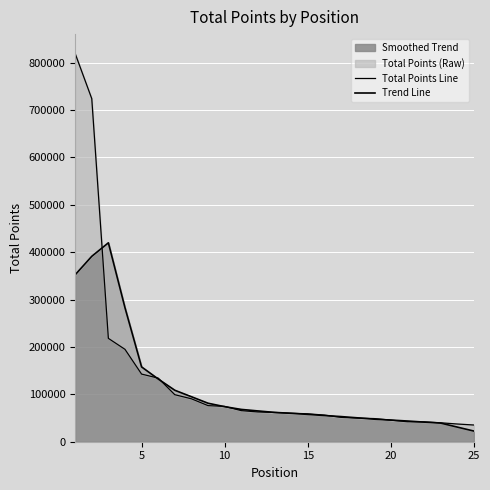

What is the highest value of the Smoothed Trend series?

419793.6